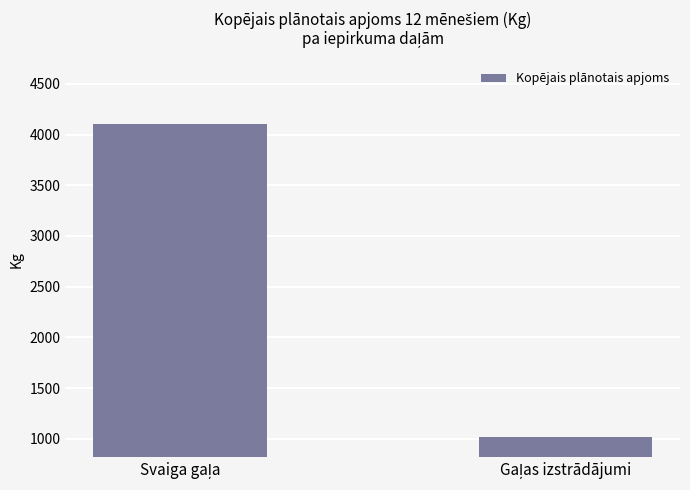

Reading left to right, transcribe all the data shown in this chart.

4110	1020